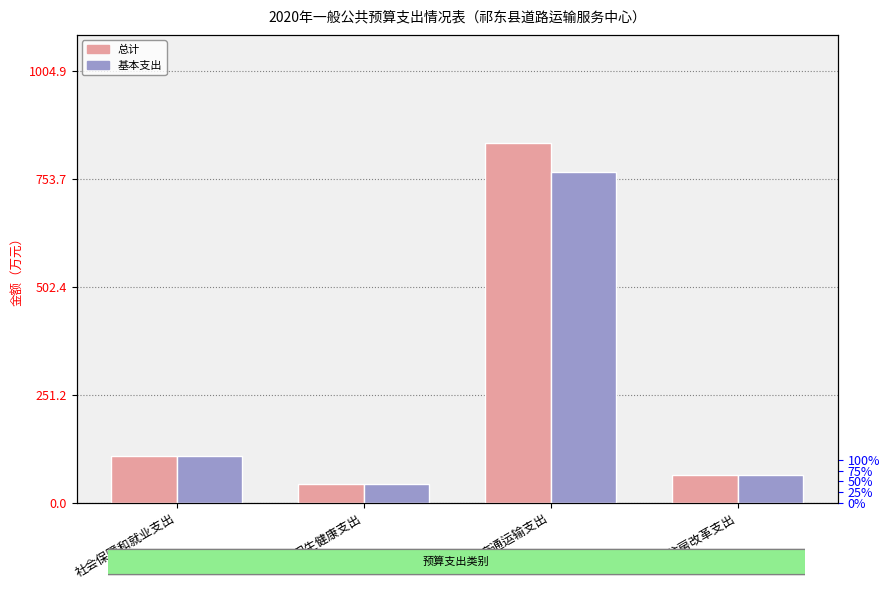

At how many categories does at least one series exceed 59?

3